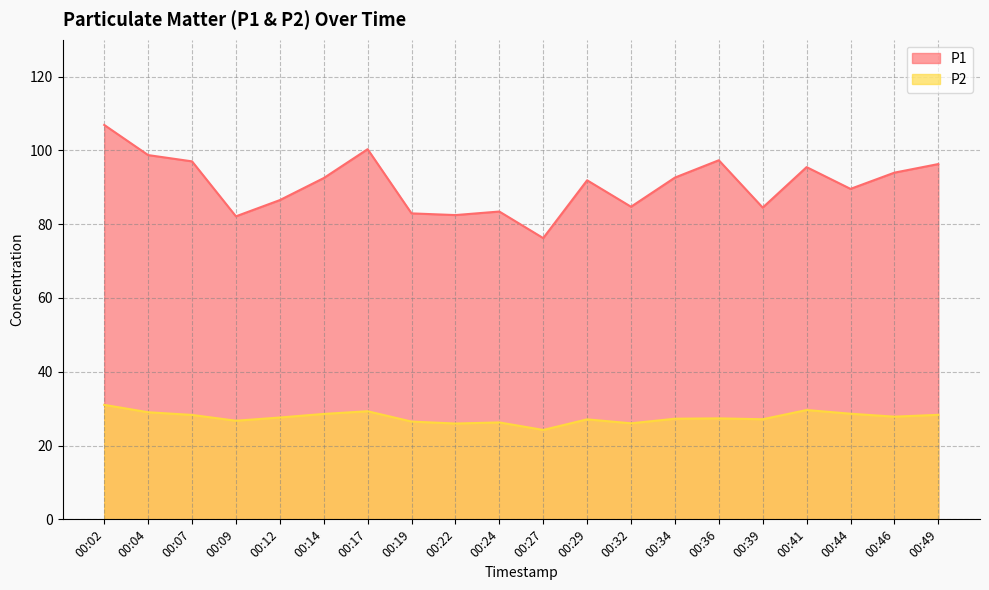

What are all the series names shown in the legend?

P1, P2